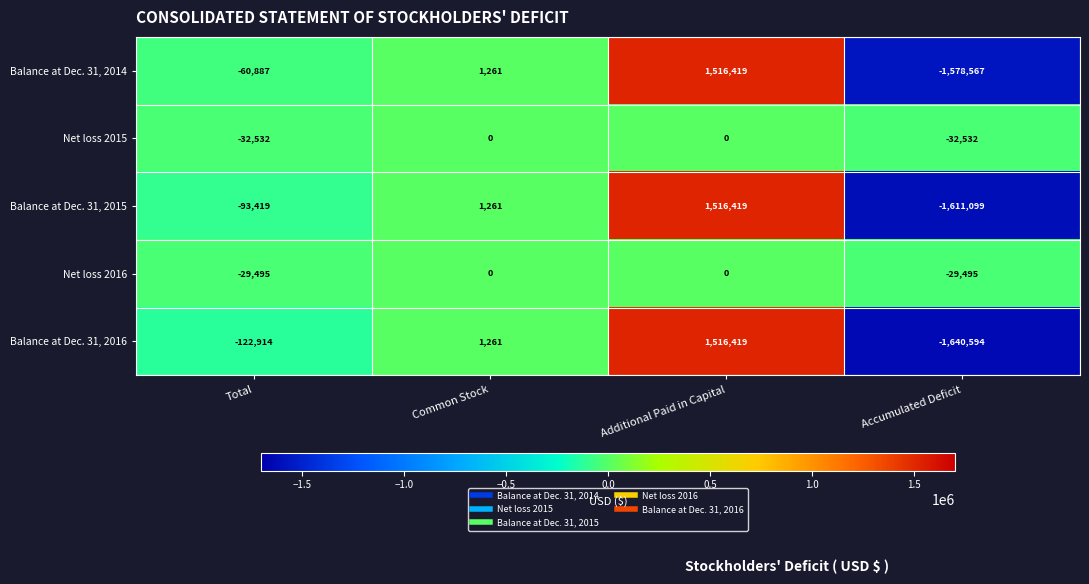

At which label does Balance at Dec. 31, 2014 reach its peak?

Additional Paid in Capital